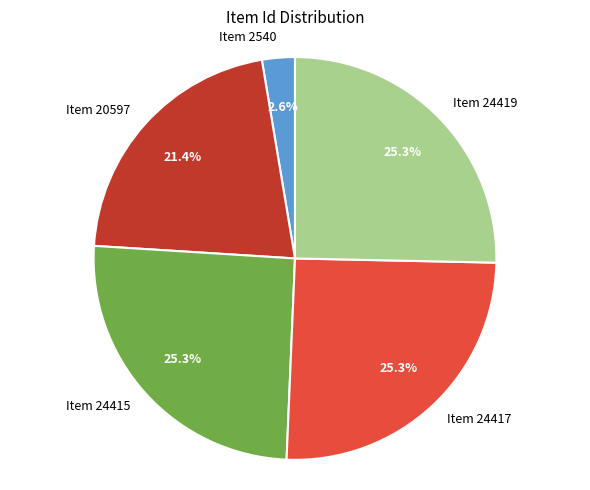

What percentage is the Item 2540 slice, to the nearest percent?

3%